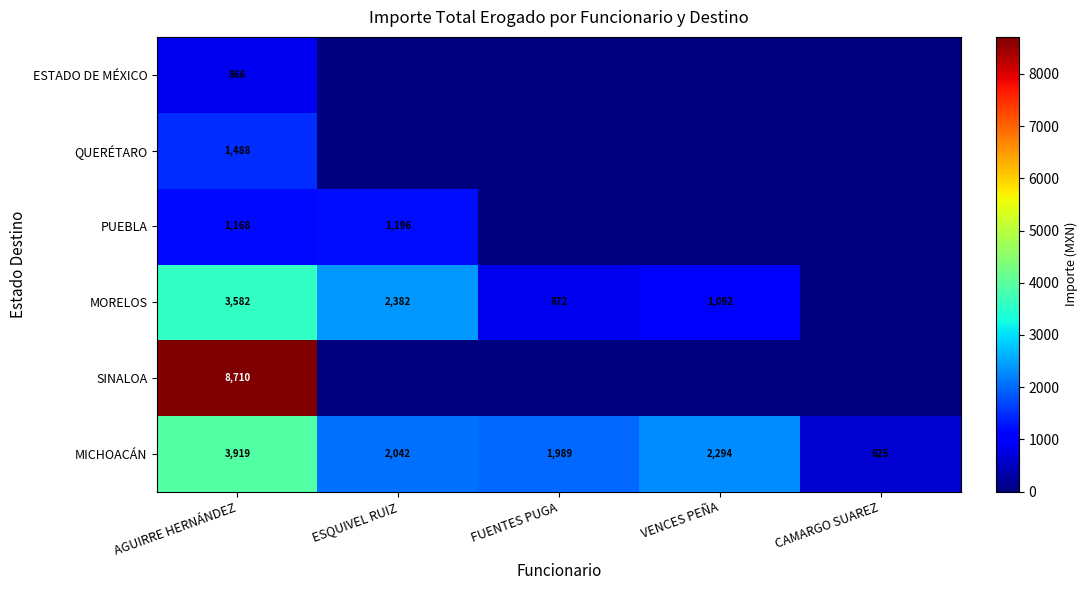

Which category has the lowest value in the MICHOACÁN series?

CAMARGO SUAREZ